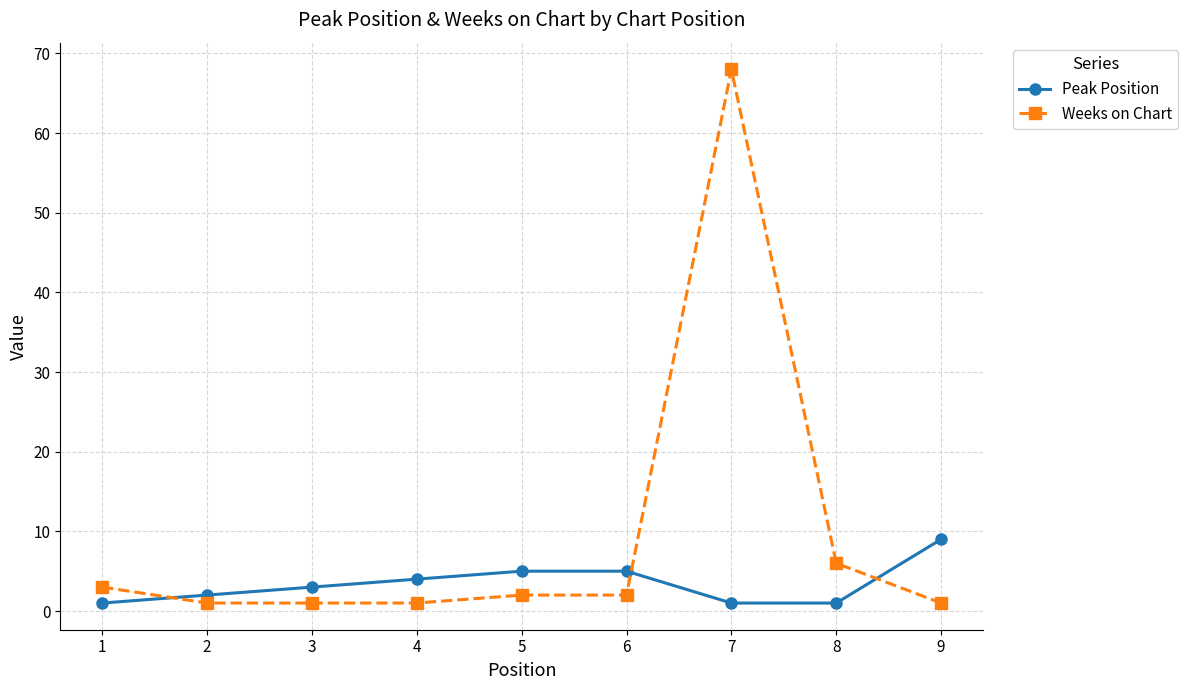

Does the chart display data point markers on the line(s)?

Yes